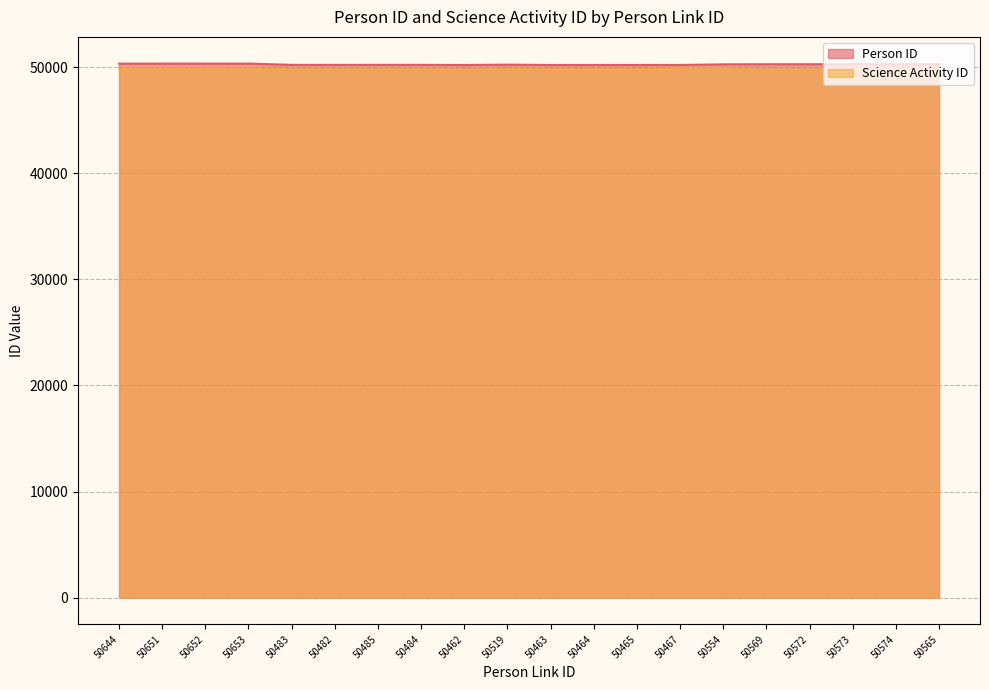

How many data points in Science Activity ID are above 49803?

9